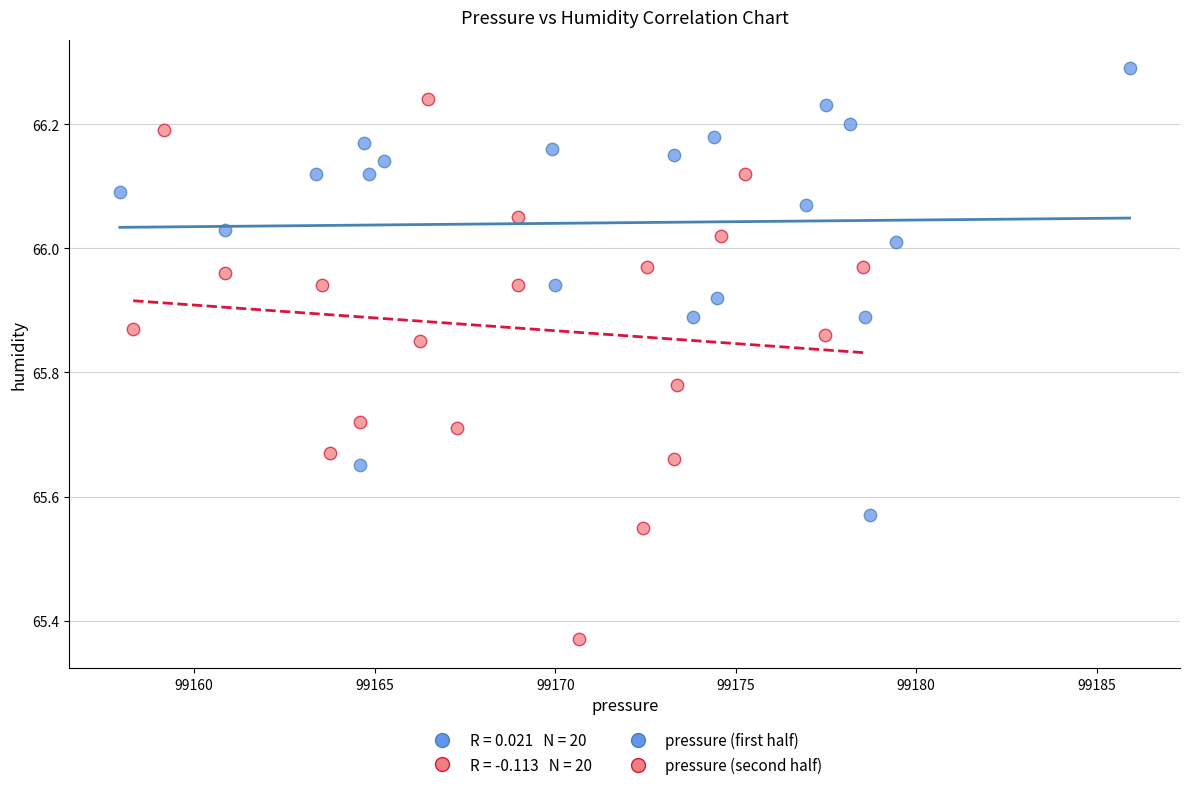

Which series reaches the maximum Y coordinate?

pressure (first half)